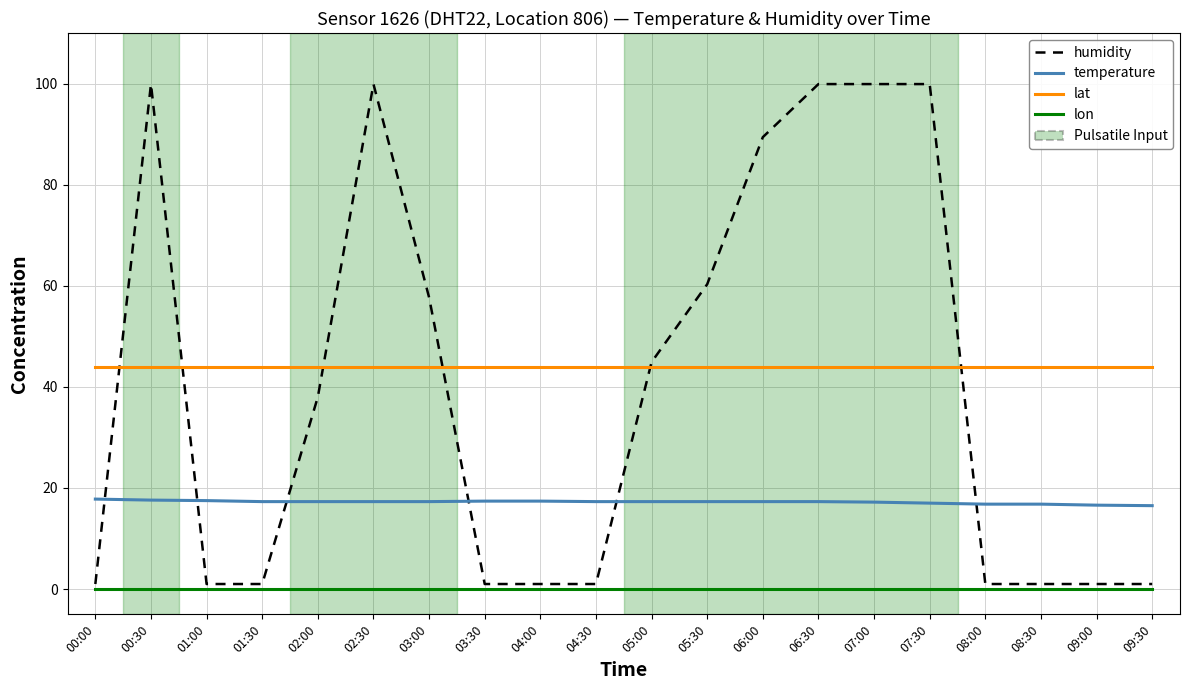

What is the greatest value displayed?

99.9